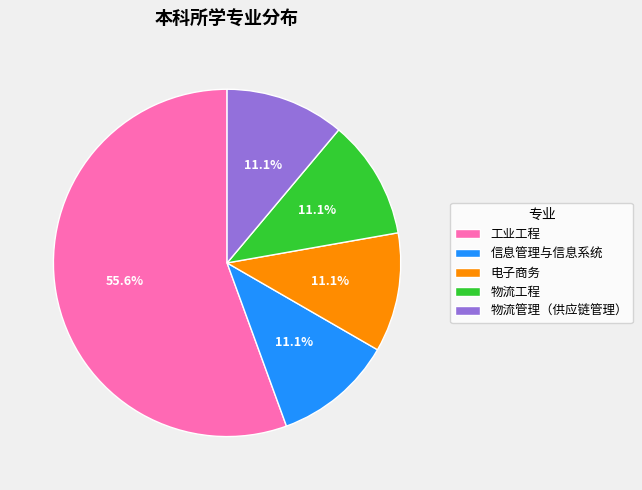

Count the number of slices in the pie.

5